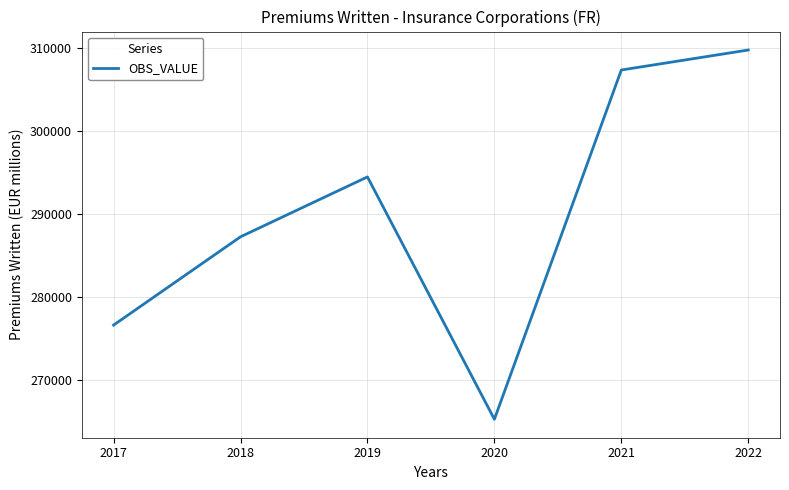

The chart shows a value of 454651 at 2017. True or false?

False